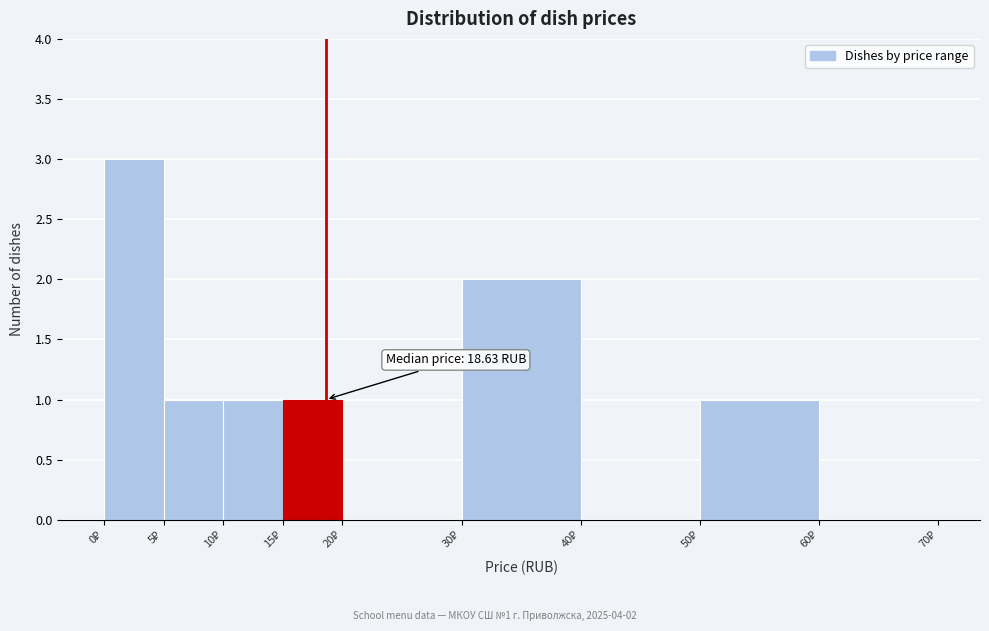

Which range on the x-axis has the tallest bar?

0 to 5